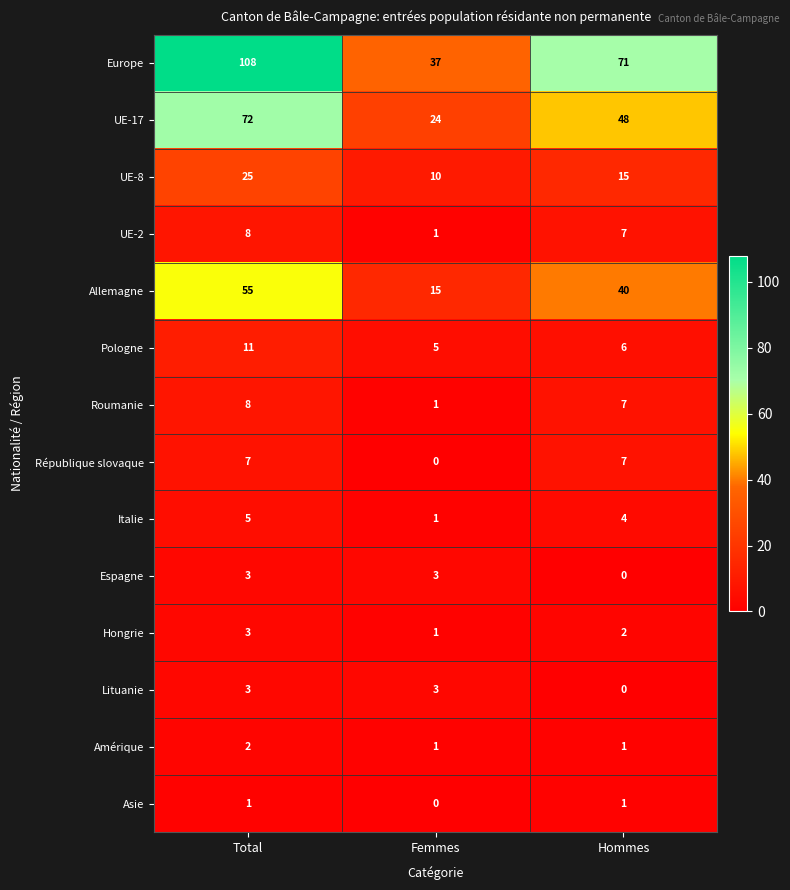

What is the difference between the UE-17 values at Femmes and Total?

48